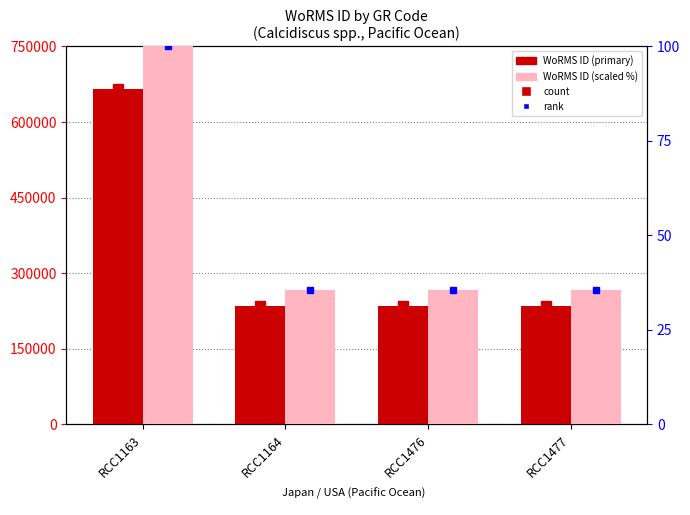

What is the average value of the rank marker series?

51.6